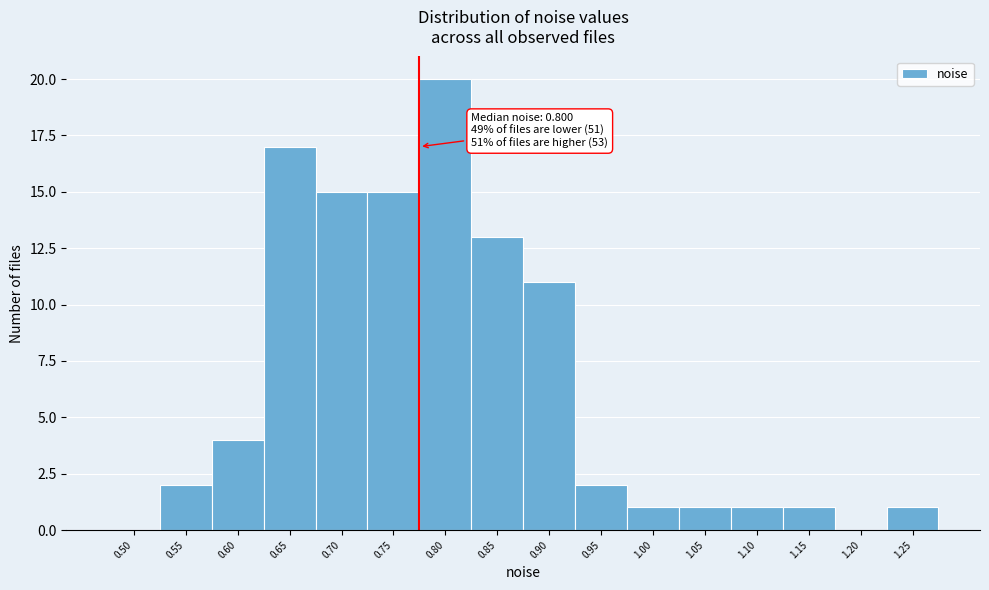

Reading right to left, extract all data points from this chart.

1.25=1	1.20=0	1.15=1	1.10=1	1.05=1	1.00=1	0.95=2	0.90=11	0.85=13	0.80=20	0.75=15	0.70=15	0.65=17	0.60=4	0.55=2	0.50=0